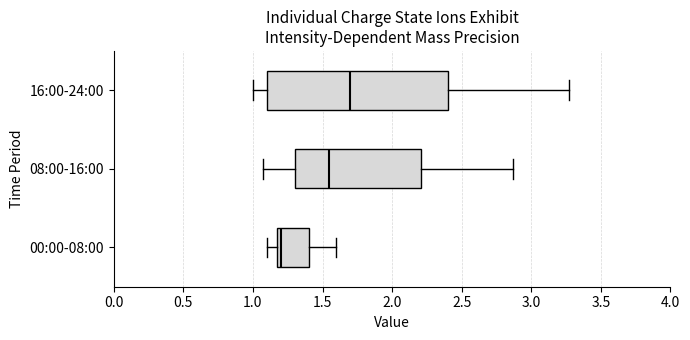

Which box's median line is the furthest to the right?

16:00-24:00